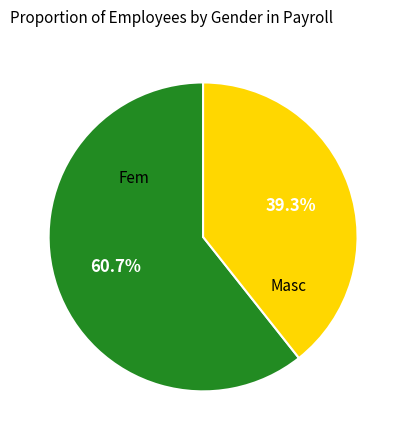

Count the number of slices in the pie.

2